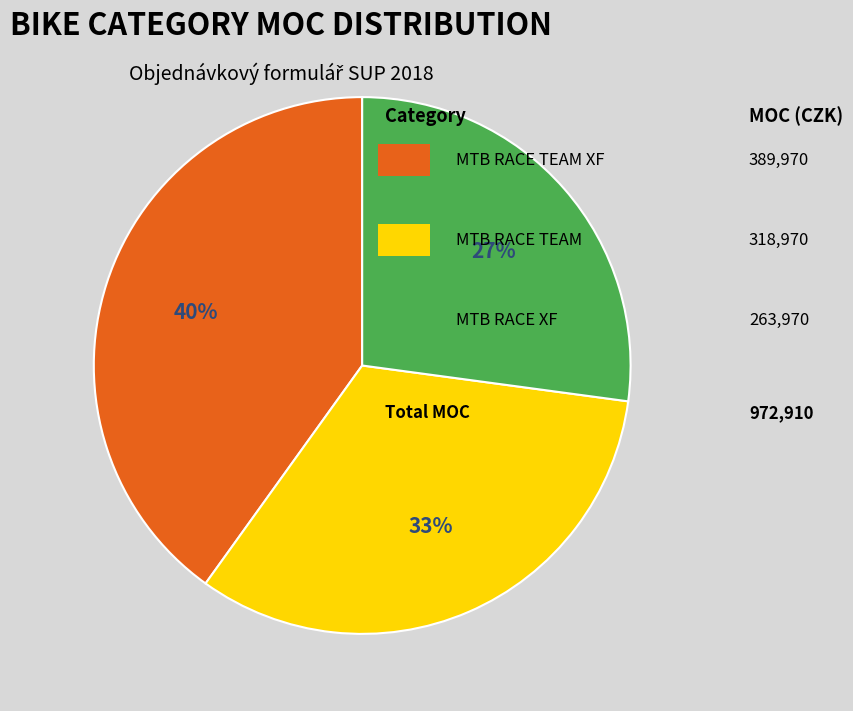

To the nearest percent, what is the difference between the largest and smallest slice percentages?

13%